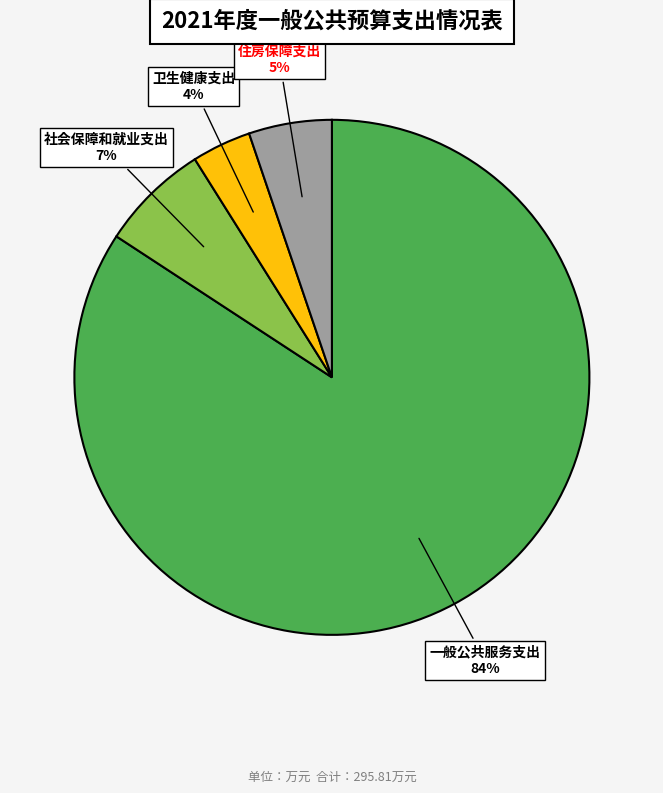

Which category has the smallest portion of the pie?

卫生健康支出